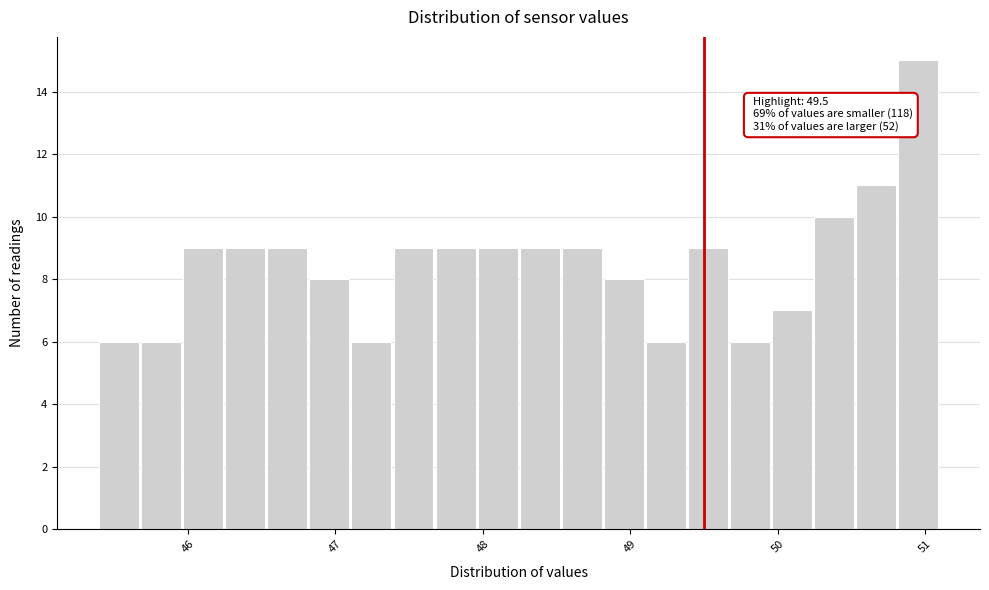

Around what value on the x-axis is the tallest bar? Give the approximate position of its centre, as read against the axis.

51.0